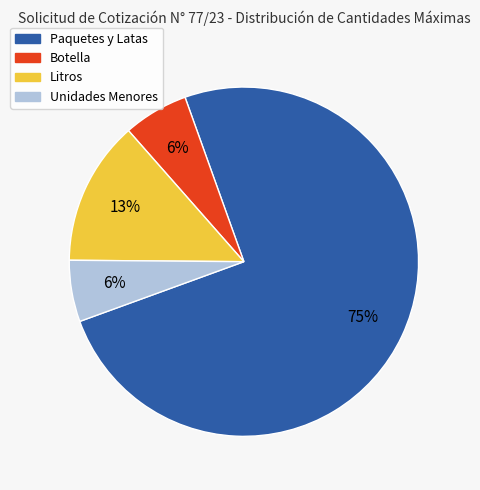

To the nearest percent, what is the average slice percentage?

25%